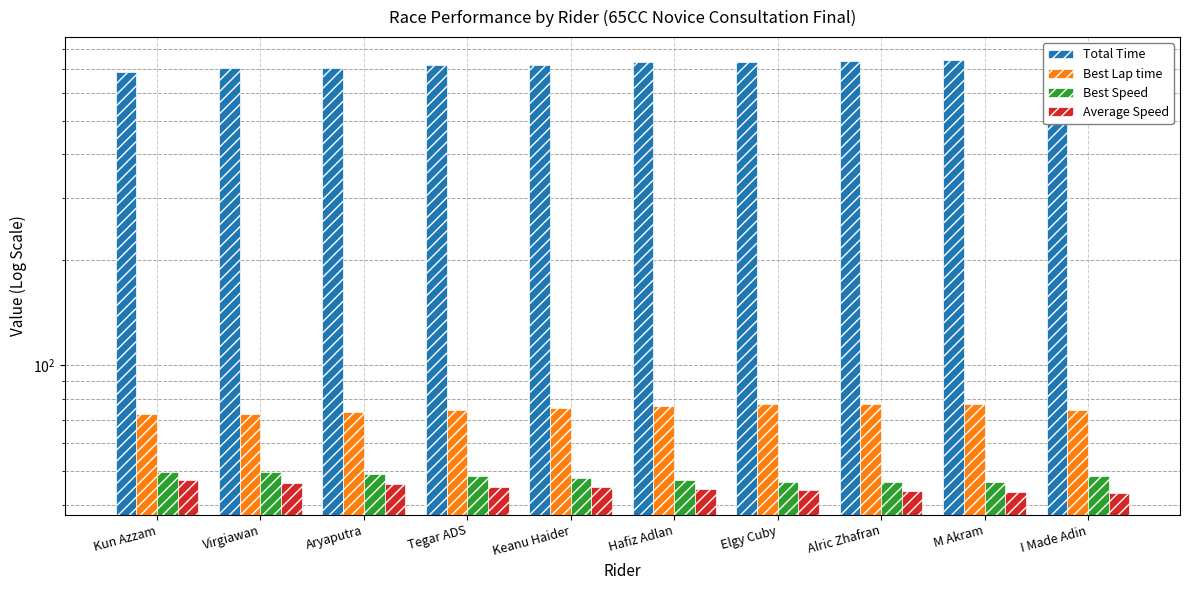

Are the bars grouped side by side (vs. stacked)?

Yes